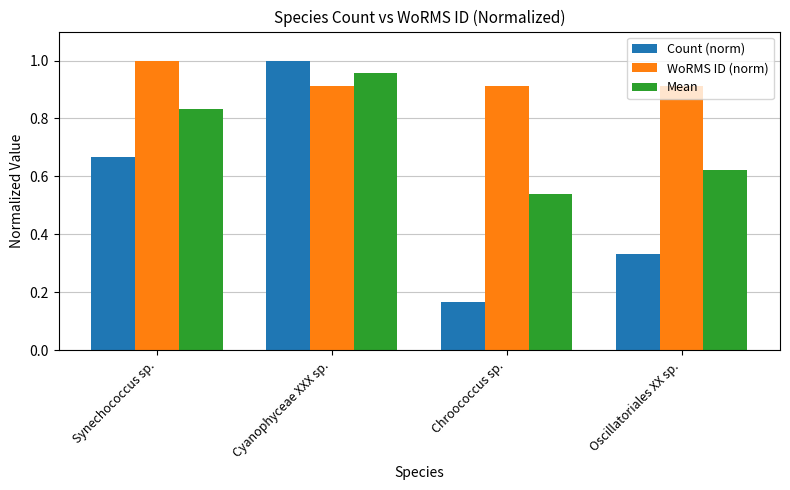

What are all the series names shown in the legend?

Count (norm), WoRMS ID (norm), Mean